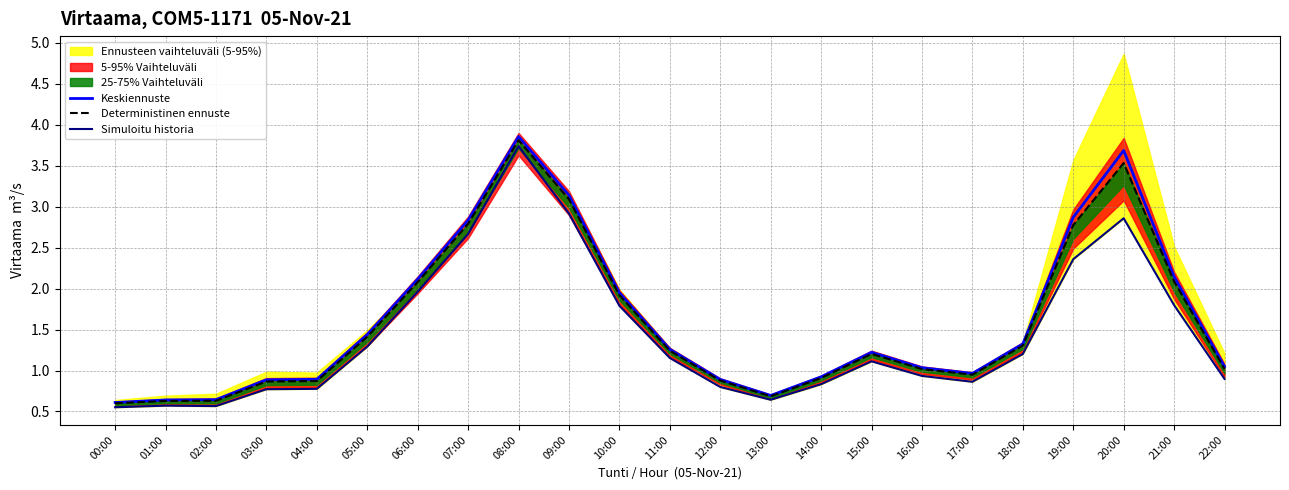

Is it true that Keskiennuste equals 0.5 at 03:00?

False